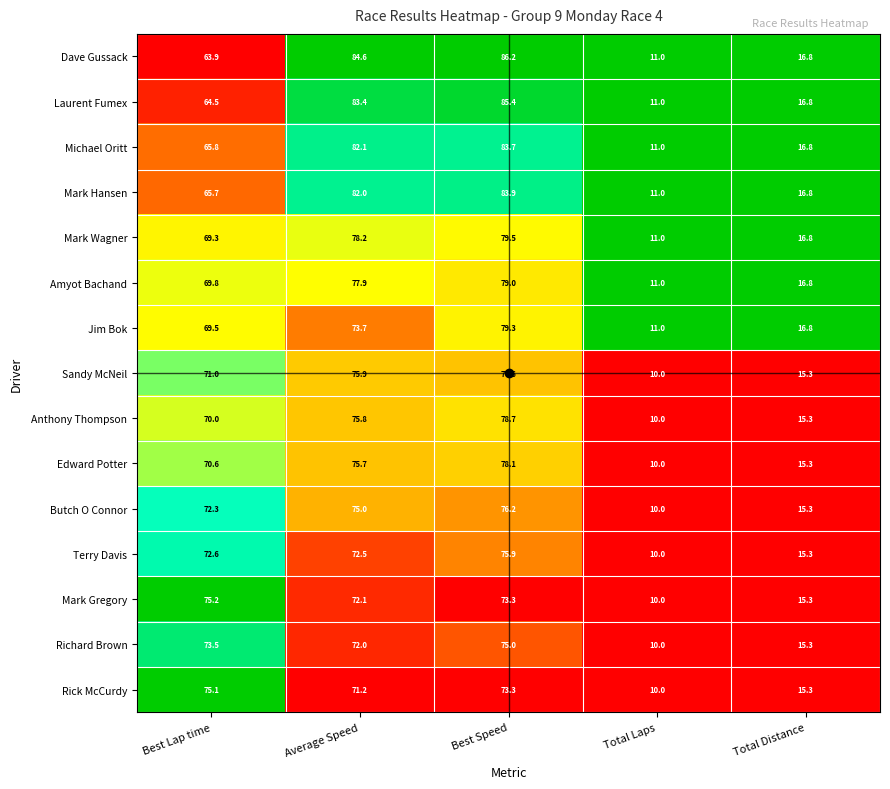

Where is Rick McCurdy nearest to the value 42?

Total Distance